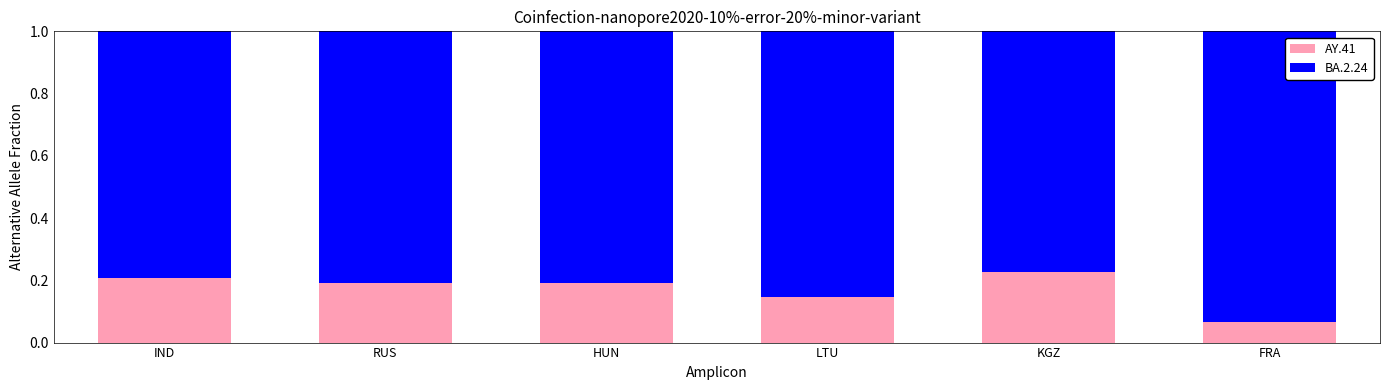

What is the total value across all series at RUS?

1.0